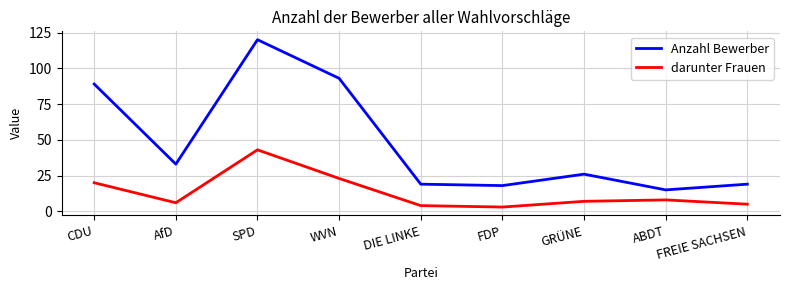

True or false: Anzahl Bewerber and darunter Frauen cross at least once.

False